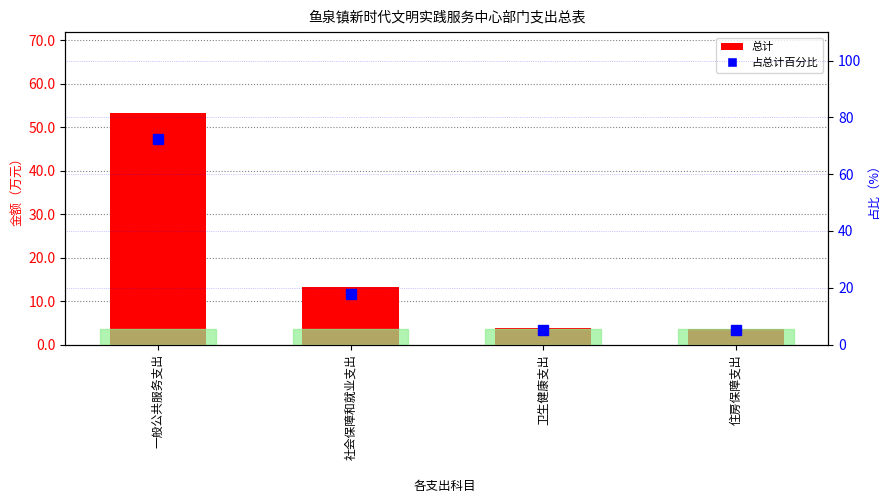

Reading left to right, what are all the values shown in this chart?

总计: 一般公共服务支出=53.3	社会保障和就业支出=13.1	卫生健康支出=3.7	住房保障支出=3.7
占总计百分比: 一般公共服务支出=72.2	社会保障和就业支出=17.8	卫生健康支出=5.0	住房保障支出=5.0